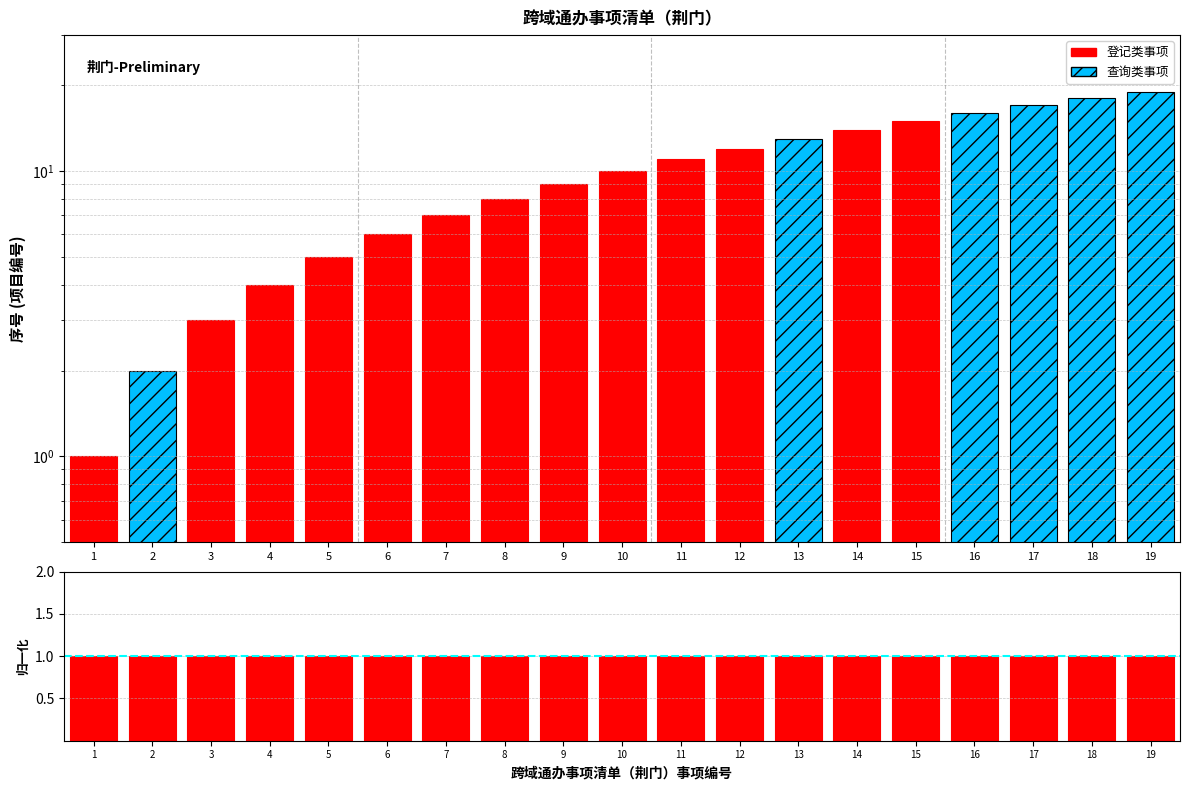

How many values are below 10?

9